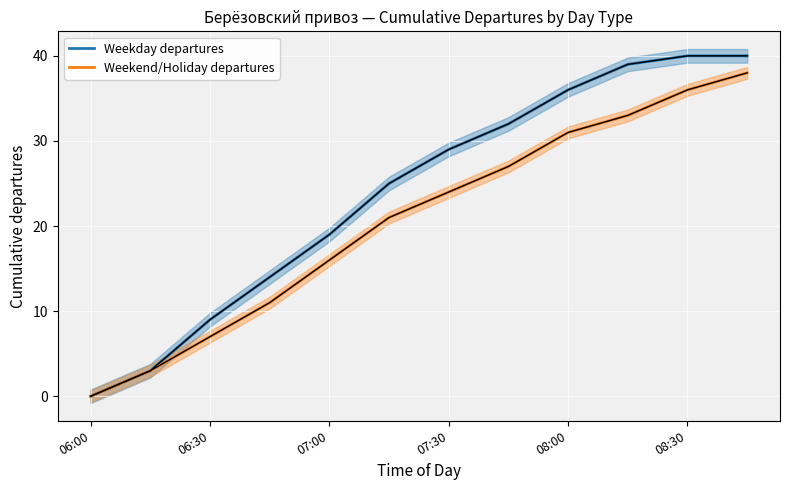

Rank the series by their average value, from highest to lowest.

Weekday departures, Weekend/Holiday departures